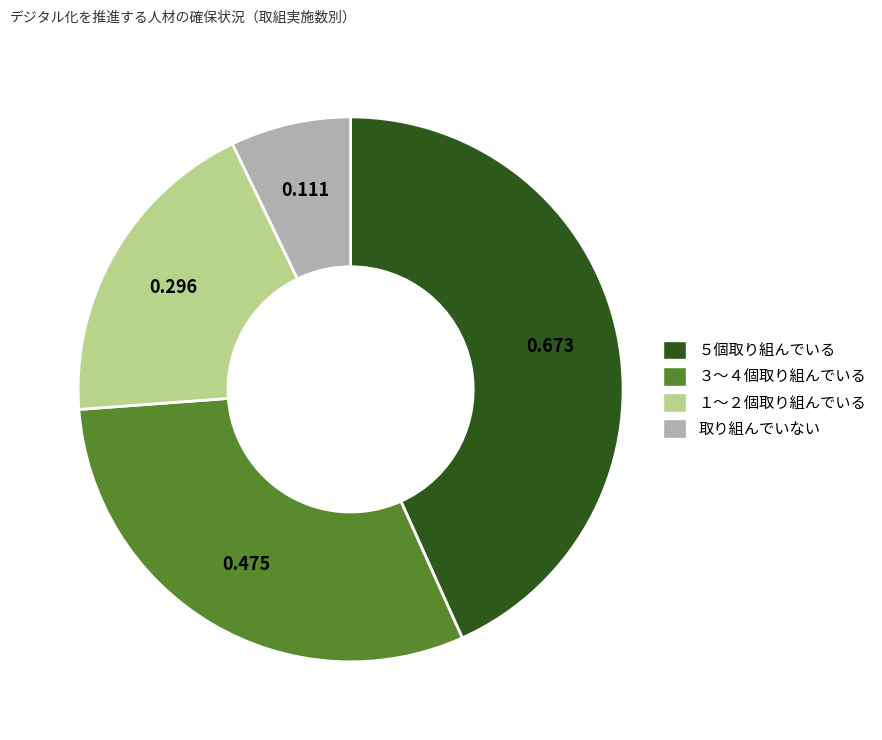

Is it true that 取り組んでいない is 7% of the pie?

True